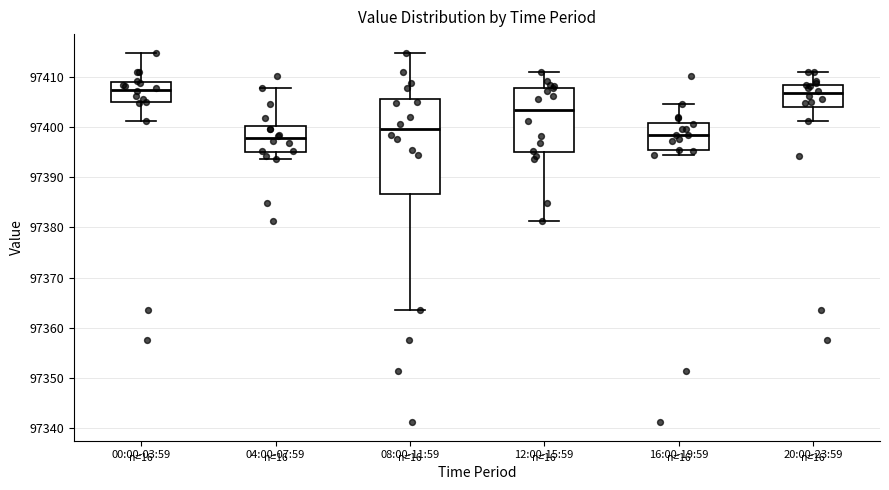

Reading left to right, read every box against the y-axis: the position of its median line, the range the box covers, and the ends of its whiskers. The values are not printed on the chart, so give them approximately, as read against the axis.

00:00-03:59: median 97408, box 97405 to 97409, whiskers 97401 to 97415
04:00-07:59: median 97398, box 97395 to 97400, whiskers 97394 to 97408
08:00-11:59: median 97400, box 97387 to 97406, whiskers 97363 to 97415
12:00-15:59: median 97403, box 97395 to 97408, whiskers 97381 to 97411
16:00-19:59: median 97399, box 97395 to 97401, whiskers 97394 to 97405
20:00-23:59: median 97407, box 97404 to 97409, whiskers 97401 to 97411